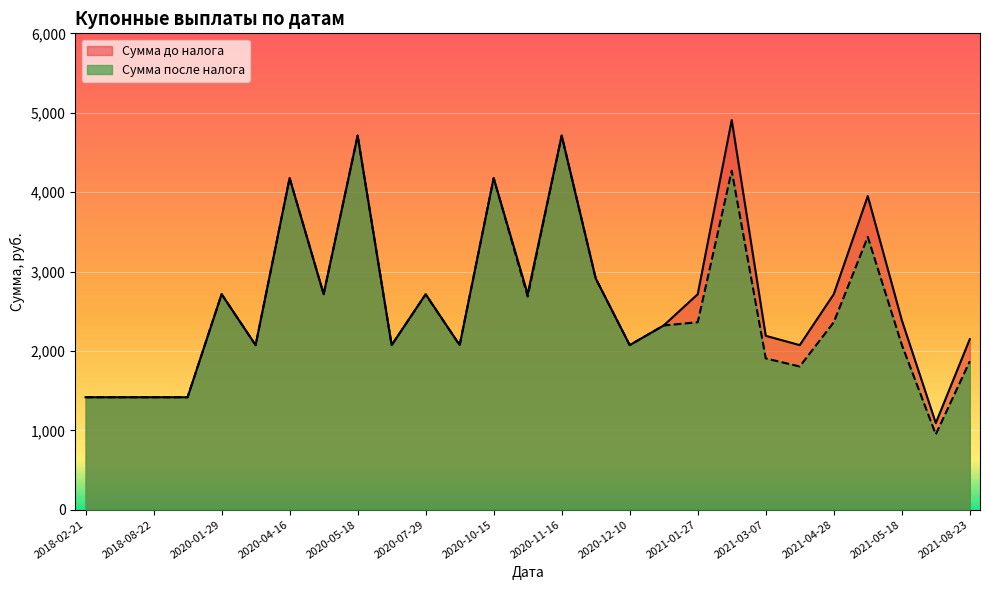

Which category has the highest value in the Сумма после налога series?

2020-05-18